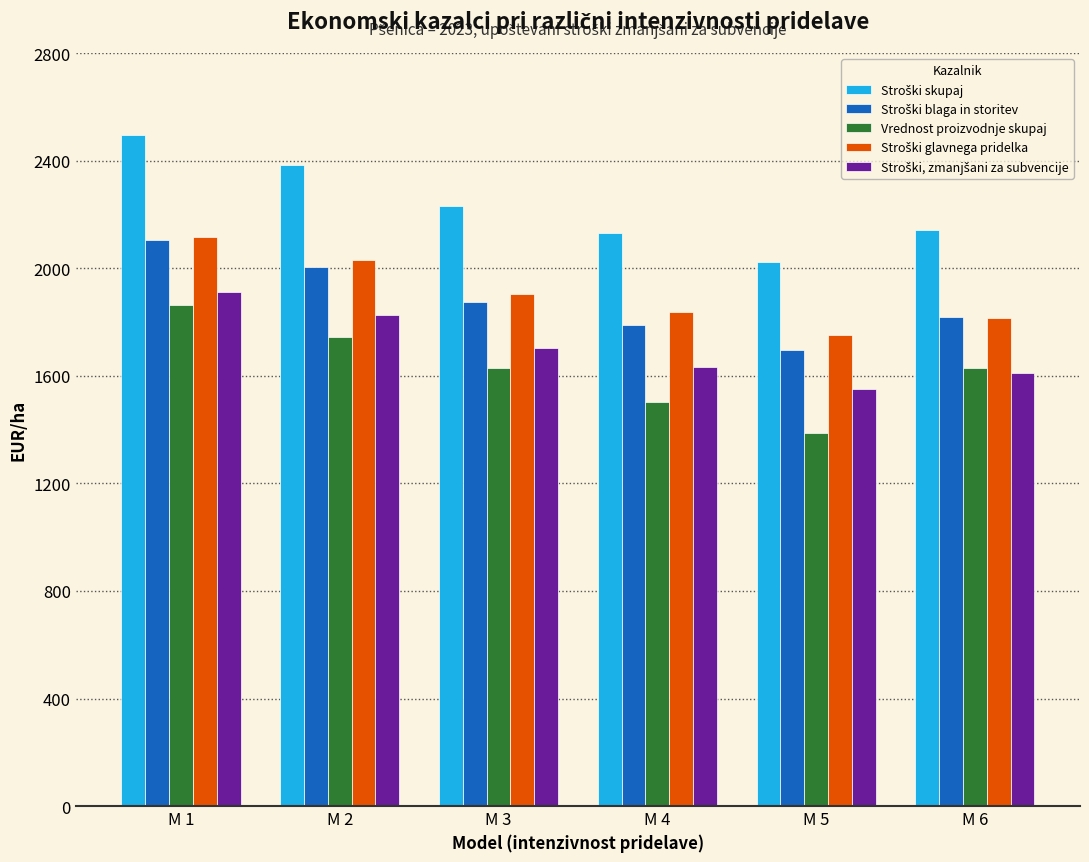

At how many categories does at least one series exceed 2261?

2